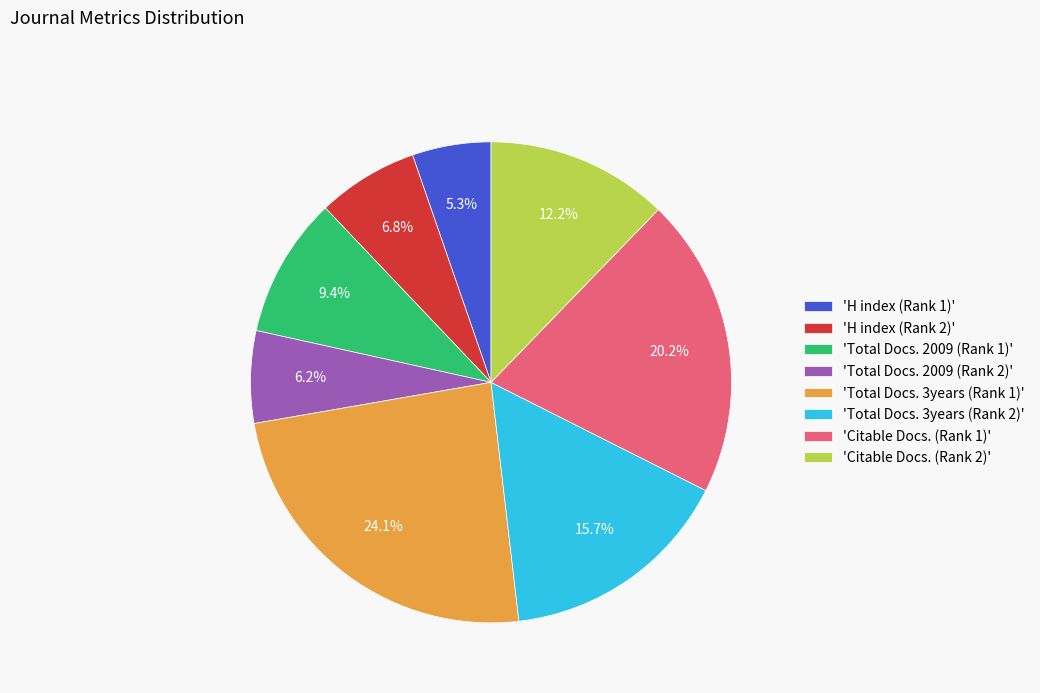

Does any single category account for the majority?

No